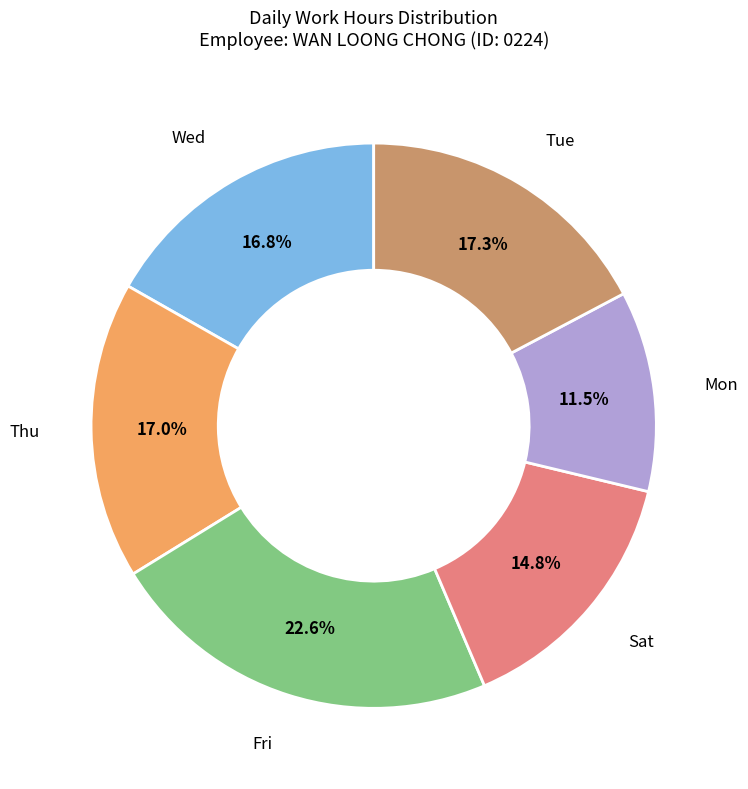

Is there a majority slice in this chart?

No